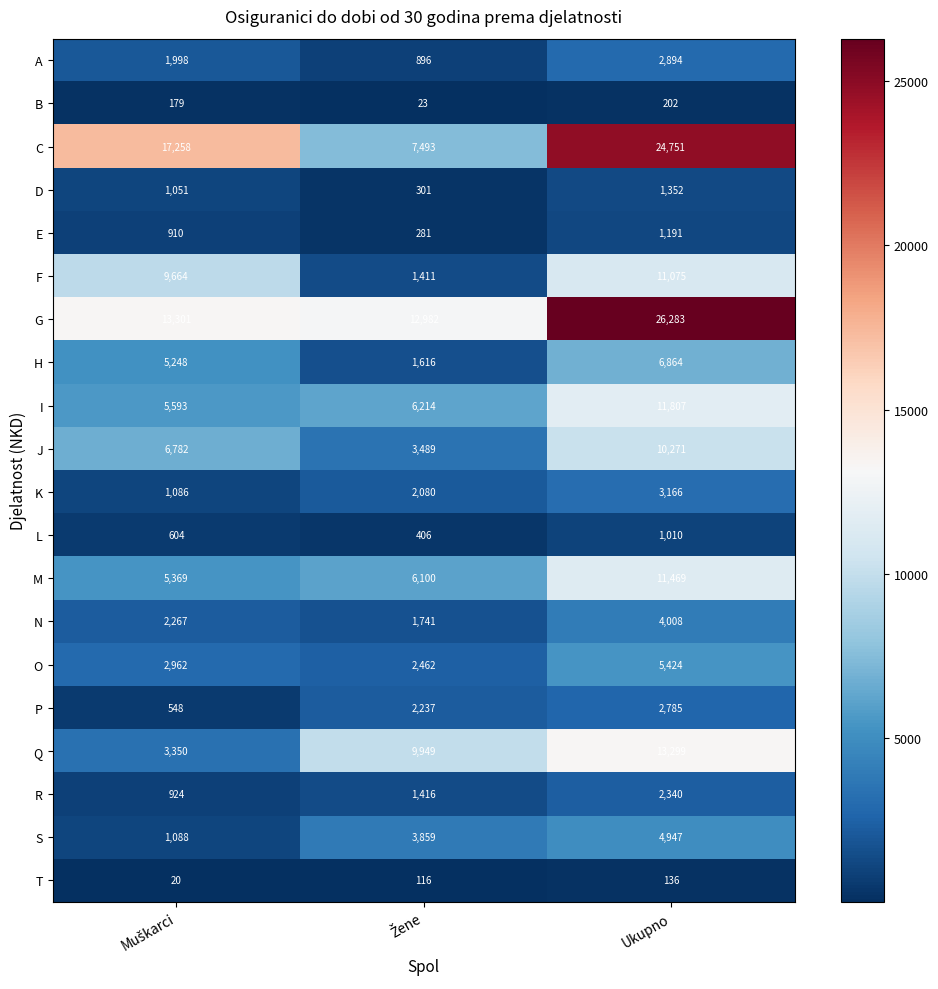

The value of S at Ukupno is 4947. True or false?

True